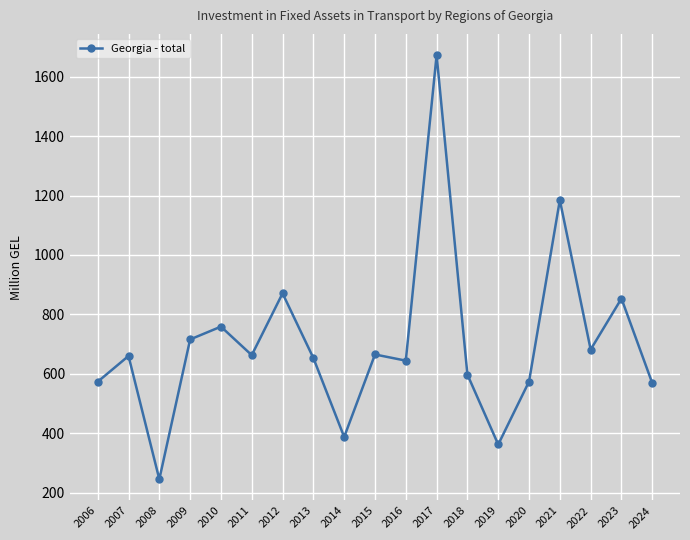

How many interior local peaks (higher than both neighbors) does the data have?

7